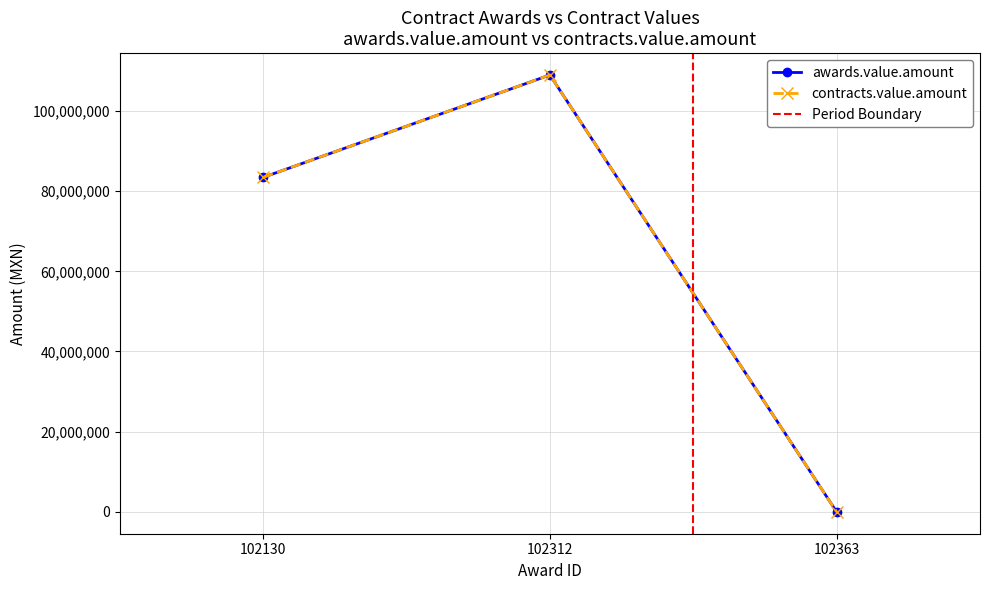

How many contracts.value.amount values are between 0 and 108966000?

3